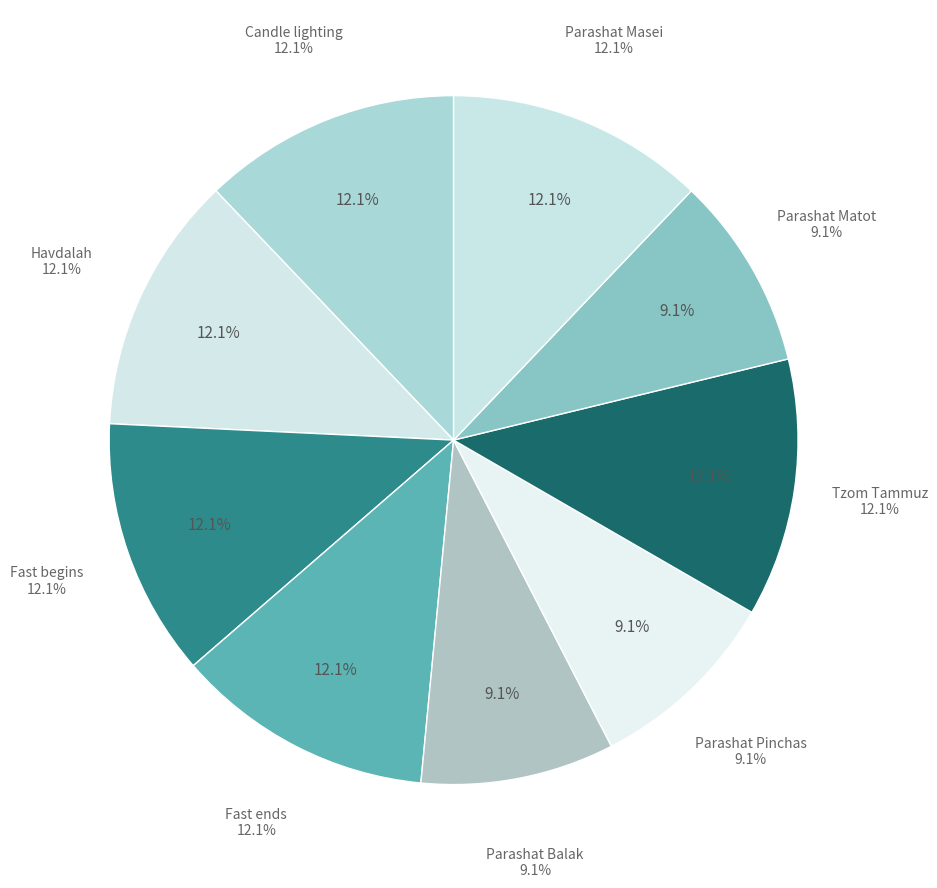

What is the change in value from Candle lighting to Parashat Matot?

-1